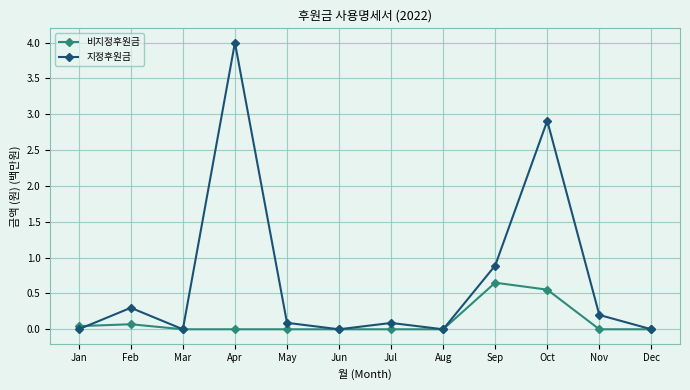

In 비지정후원금, how many points are higher than both neighbors (excluding endpoints)?

2